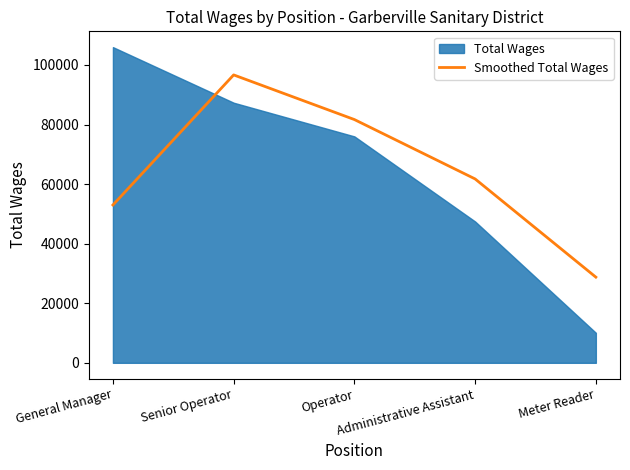

What is the label of the 1st point from the right?

Meter Reader